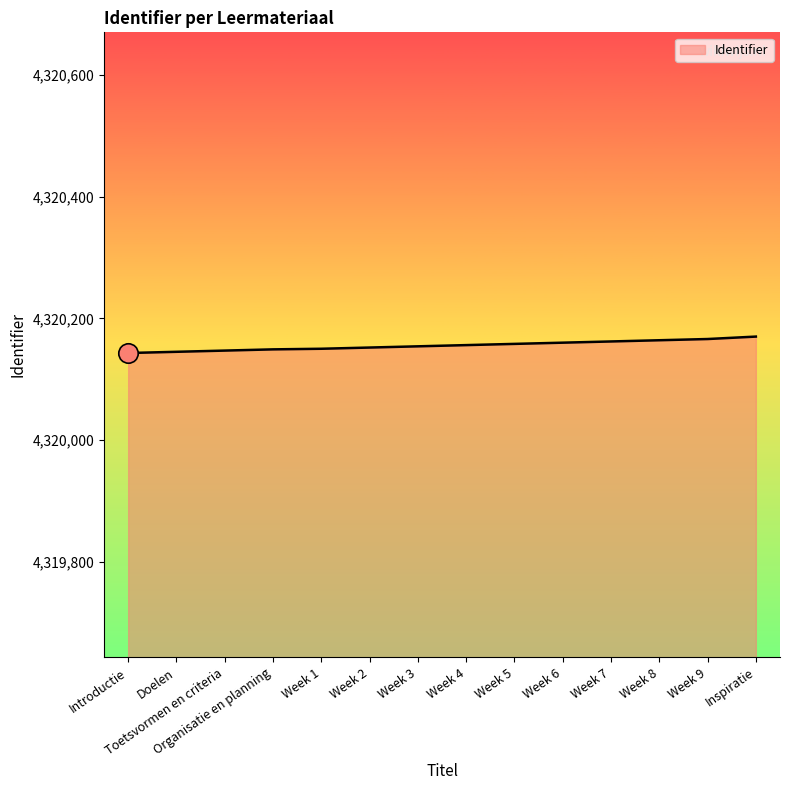

Is it true that the value at Organisatie en planning is 4320149?

True